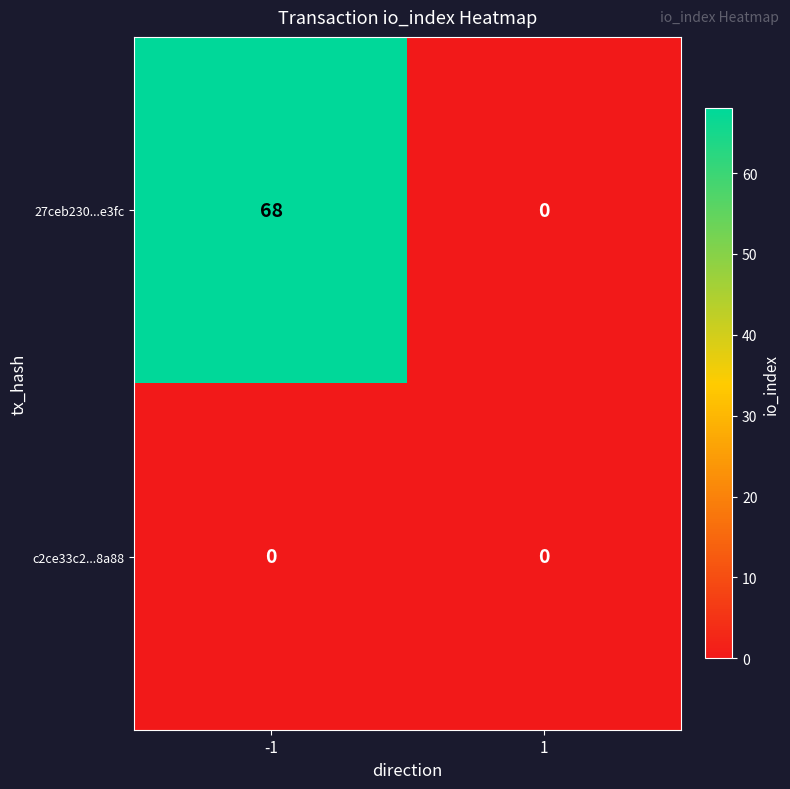

At which category is the sum across all series the highest?

-1